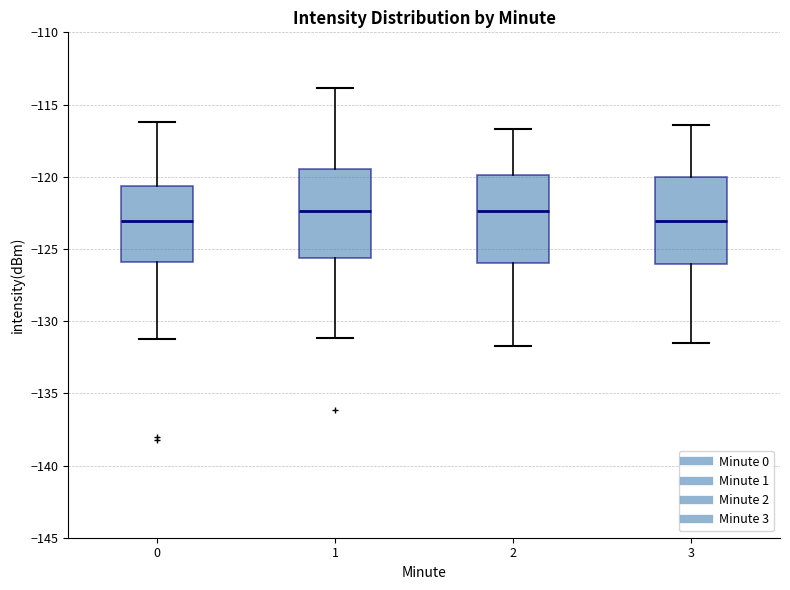

Reading left to right, read every box against the y-axis: the position of its median line, the range the box covers, and the ends of its whiskers. The values are not printed on the chart, so give them approximately, as read against the axis.

0: median -123.0, box -126.0 to -120.5, whiskers -131.0 to -116.0
1: median -122.5, box -125.5 to -119.5, whiskers -131.0 to -114.0
2: median -122.5, box -126.0 to -120.0, whiskers -131.5 to -116.5
3: median -123.0, box -126.0 to -120.0, whiskers -131.5 to -116.5